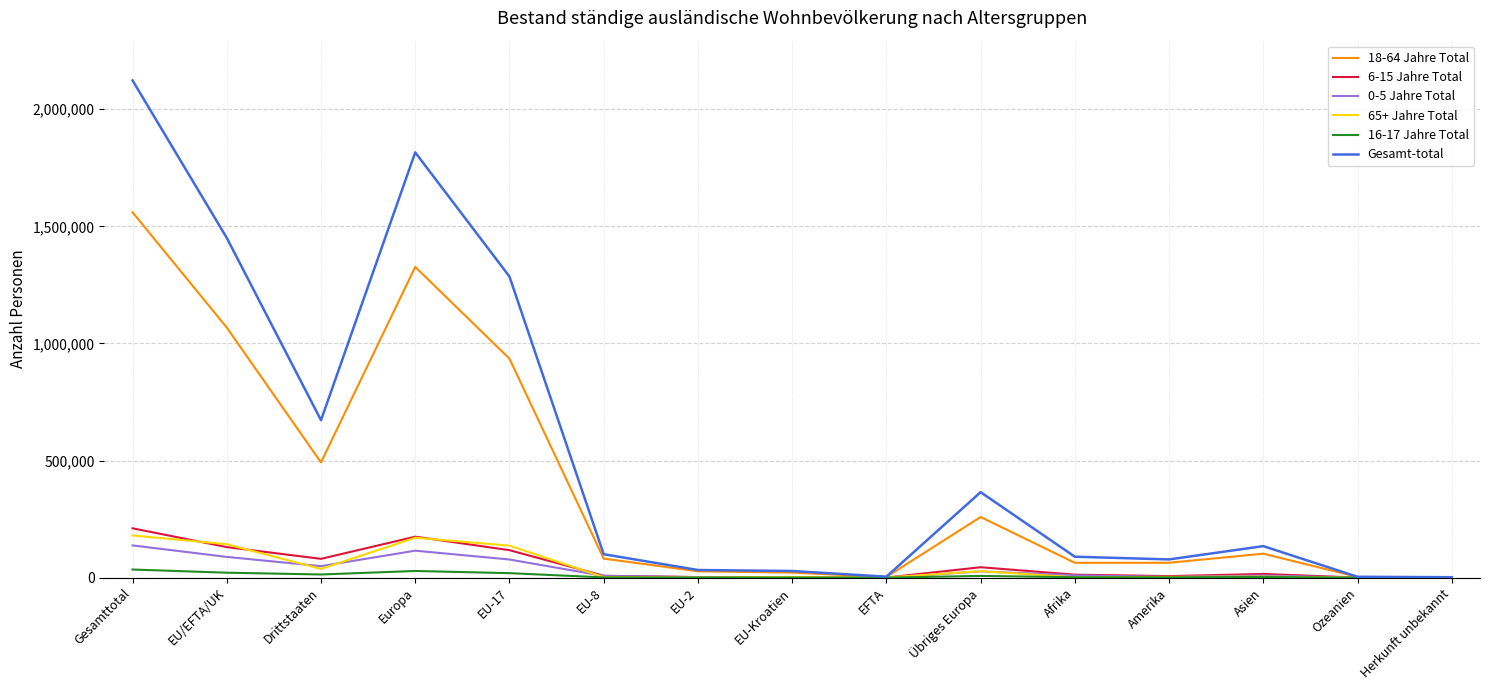

Where does the 18-64 Jahre Total series first go above 81351?

Gesamttotal